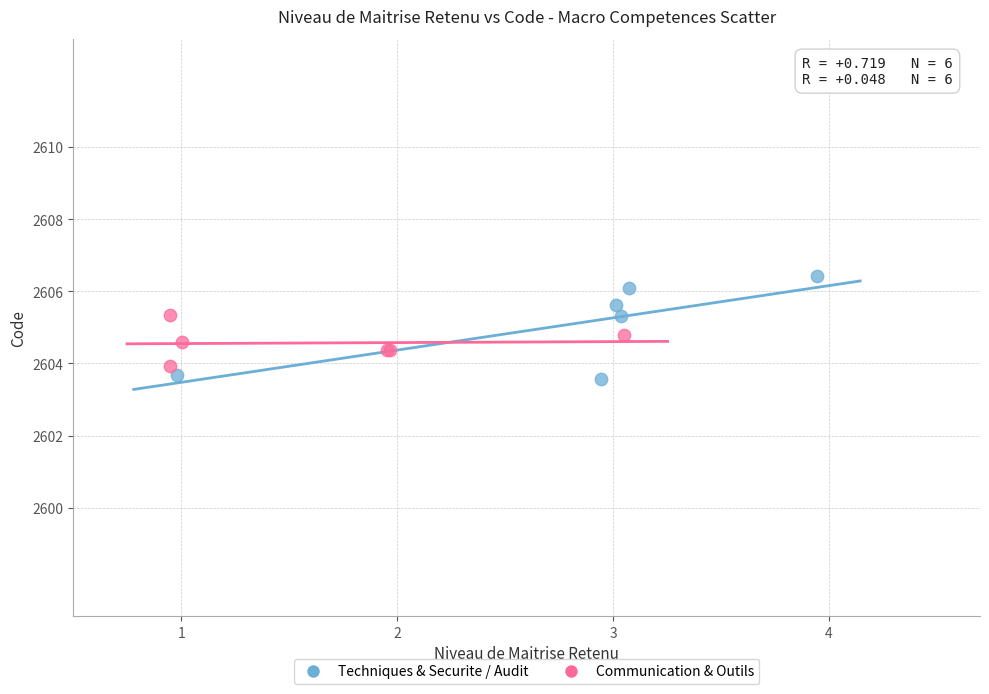

Which series contains the highest Y value?

Techniques & Securite / Audit